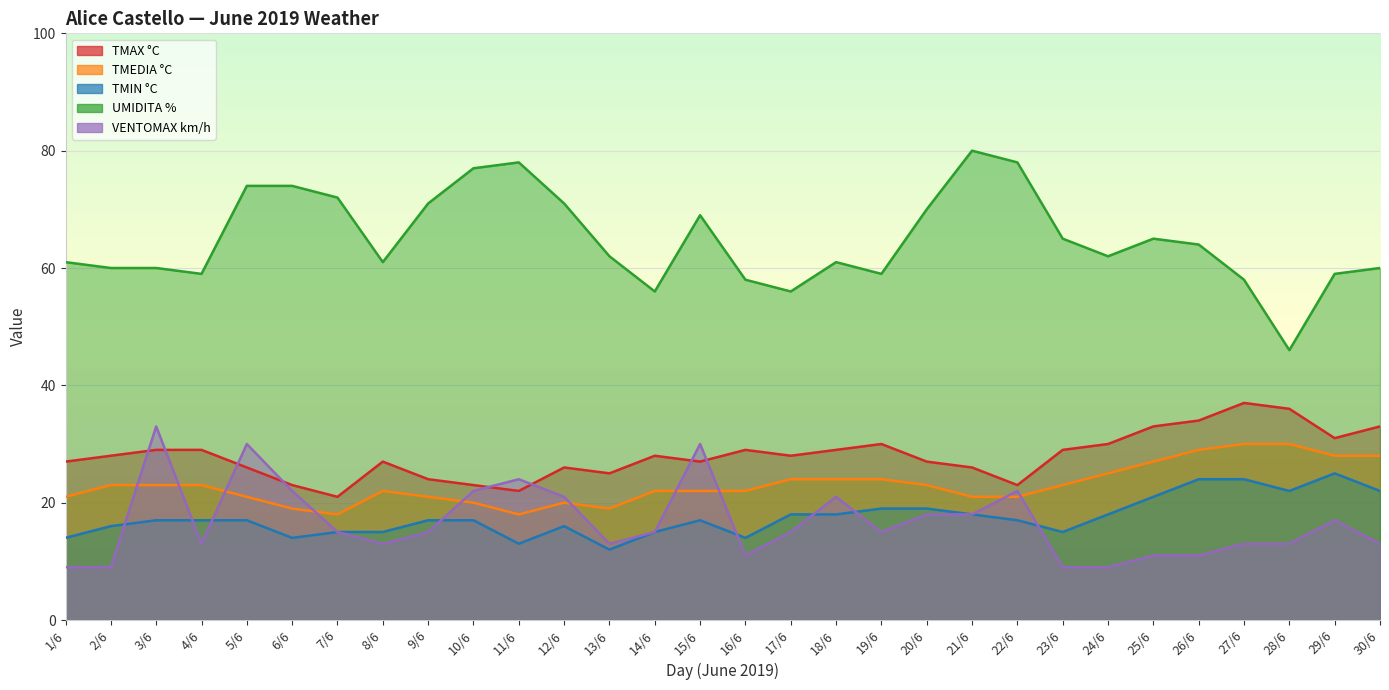

What is the difference between the TMAX °C values at 23/6 and 28/6?

7